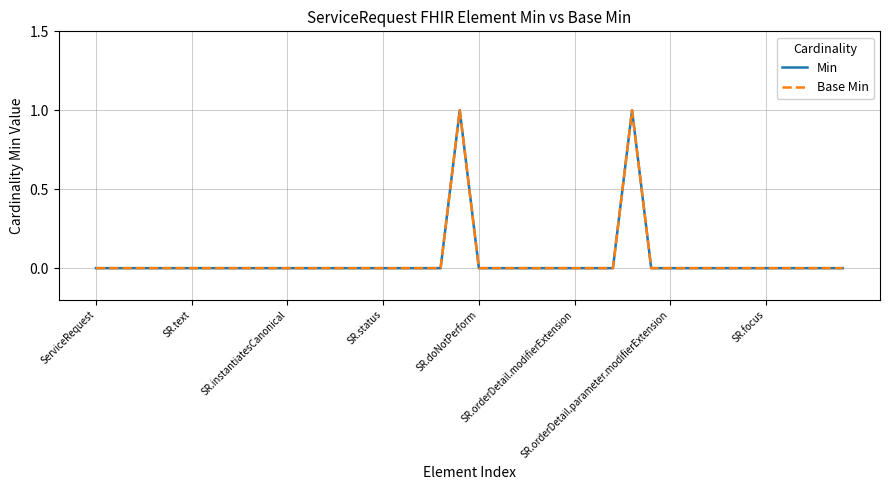

Does the chart display data point markers on the line(s)?

No